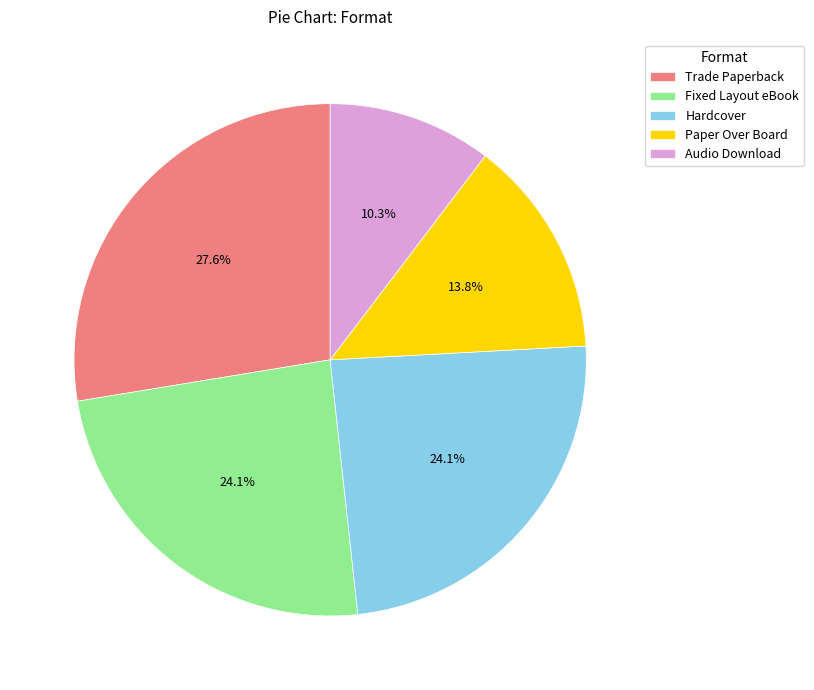

Which category has the biggest portion of the pie?

Trade Paperback